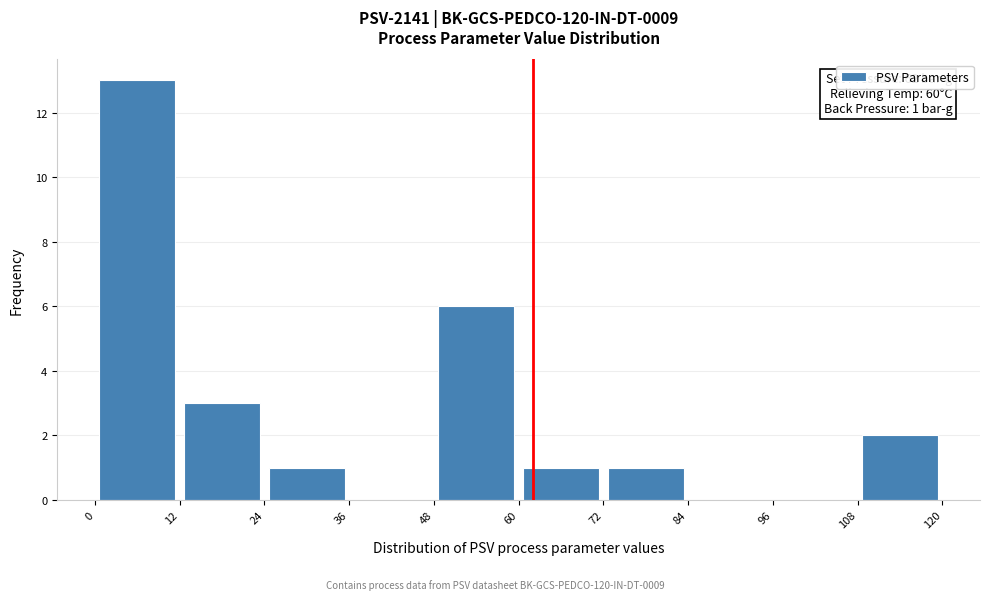

Over which range of the x-axis is the bar tallest?

0 to 12